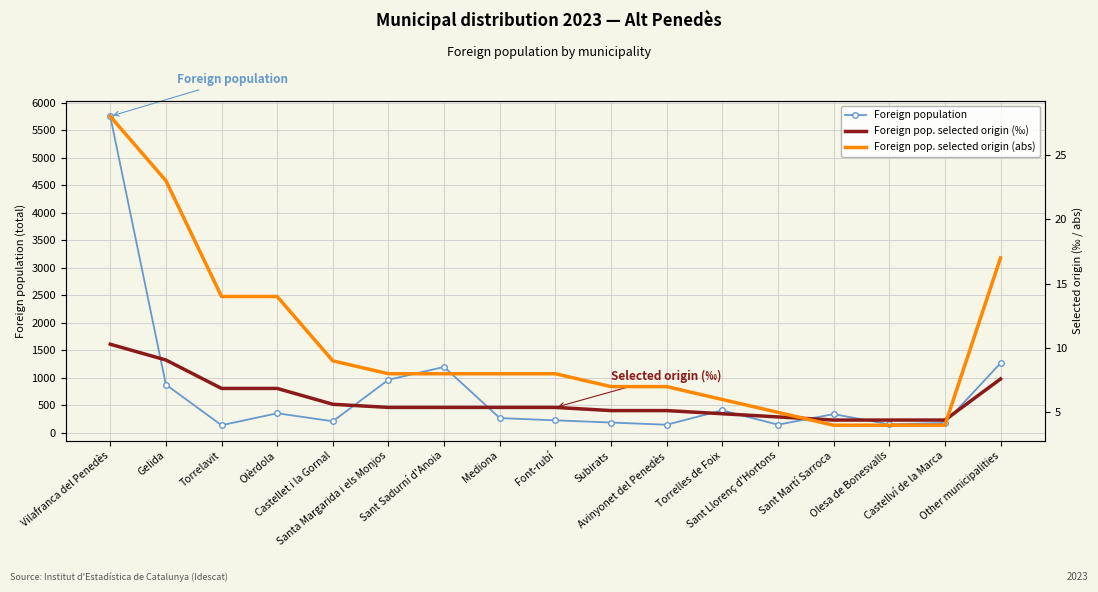

Which series has the largest range (max minus min)?

Foreign population